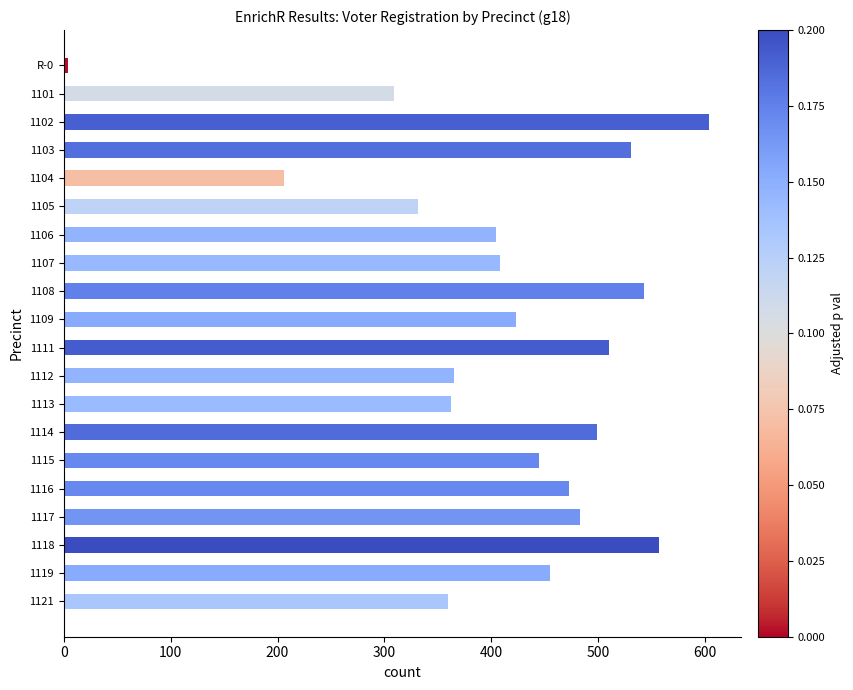

The value at 1111 is 691. True or false?

False